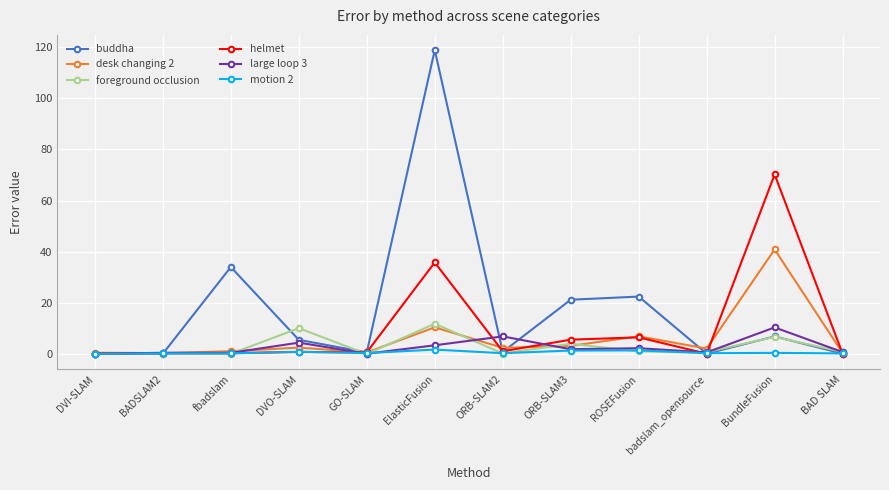

What is the sum of all desk changing 2 values?

73.4